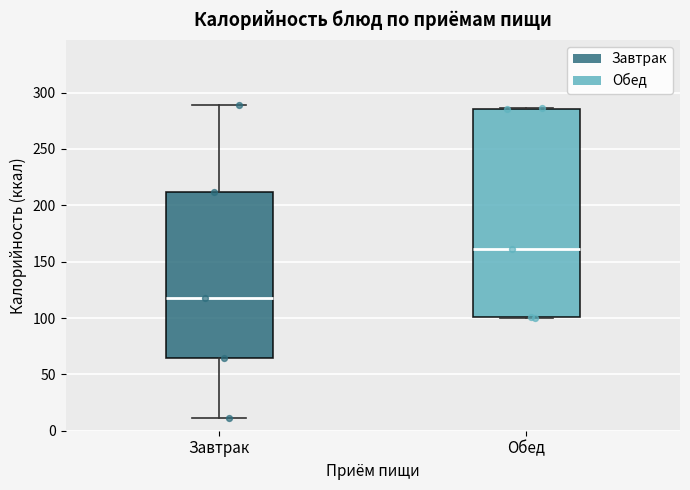

Comparing the boxes themselves (not the whiskers), which one is the tallest?

Обед